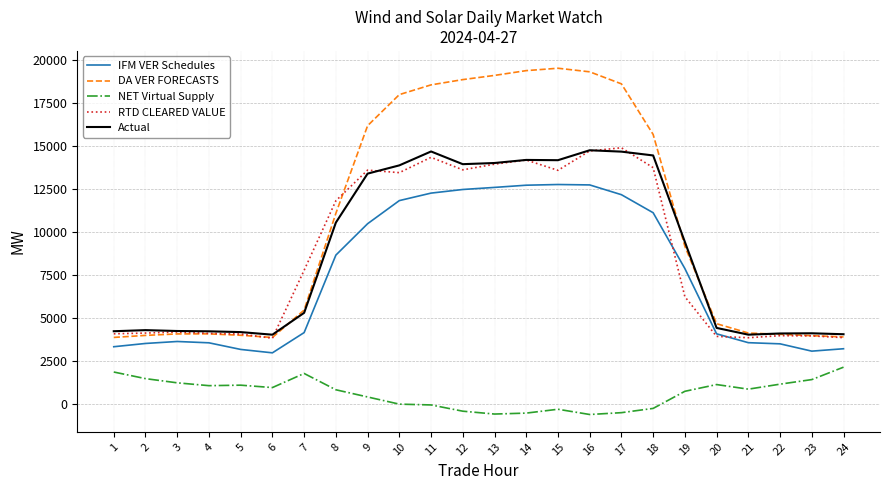

True or false: RTD CLEARED VALUE and NET Virtual Supply cross at least once.

False